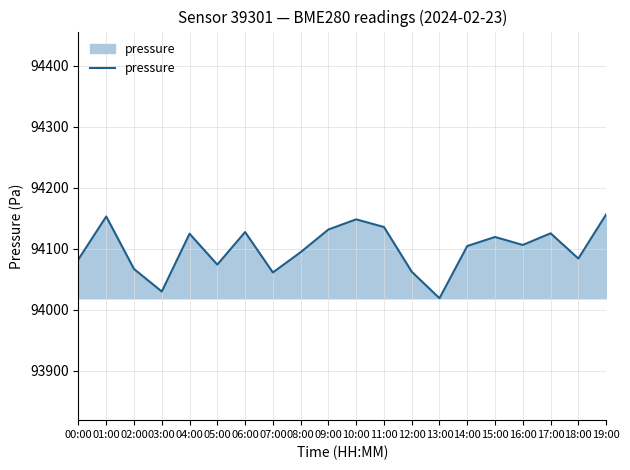

What is the average value?

94100.1